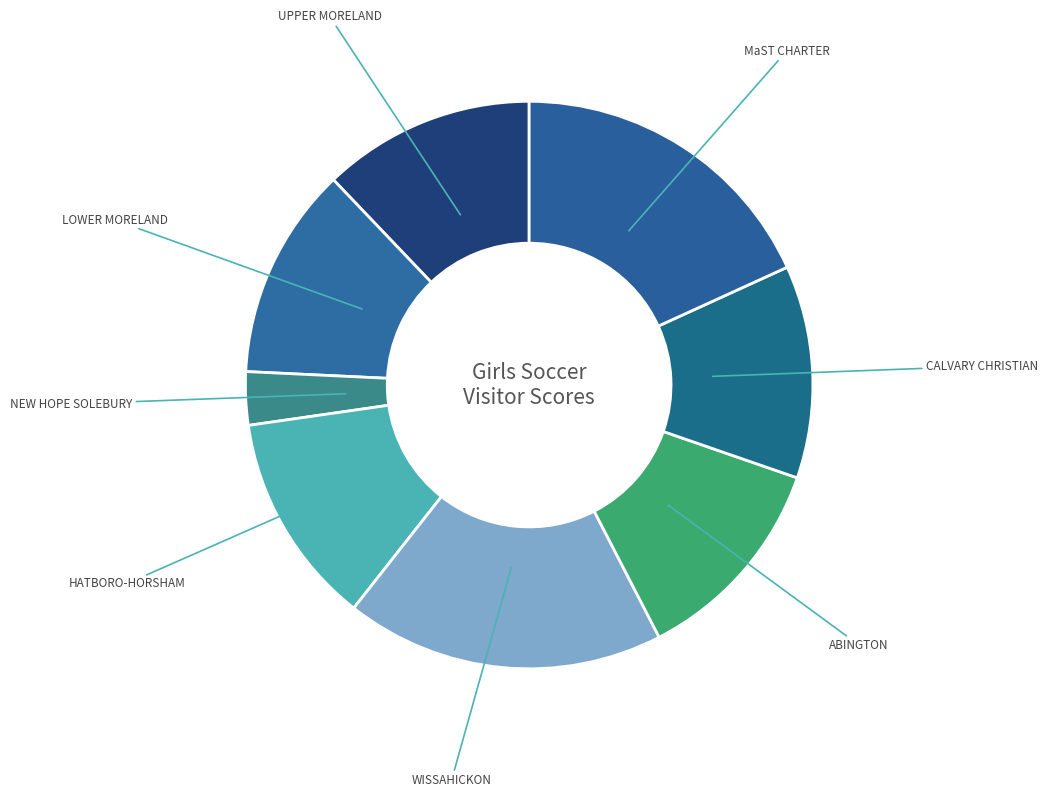

Does LOWER MORELAND account for over 50% of the chart?

No